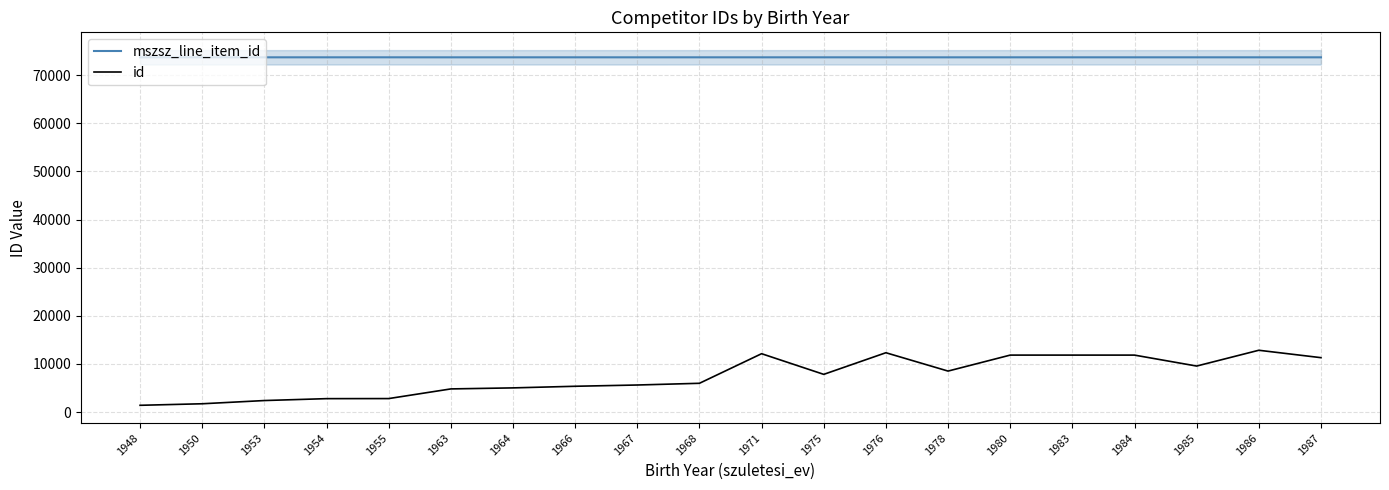

Between 1948 and 1953, which is larger?

1948